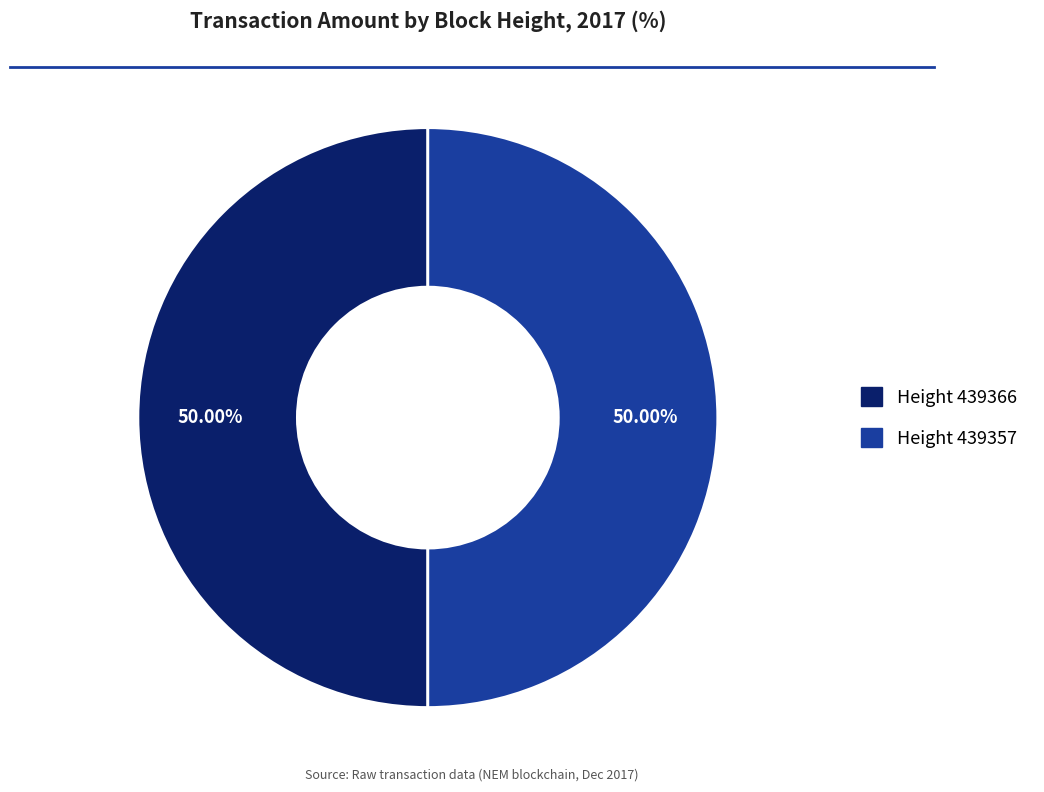

Rank the categories by value from highest to lowest.

439357, 439366